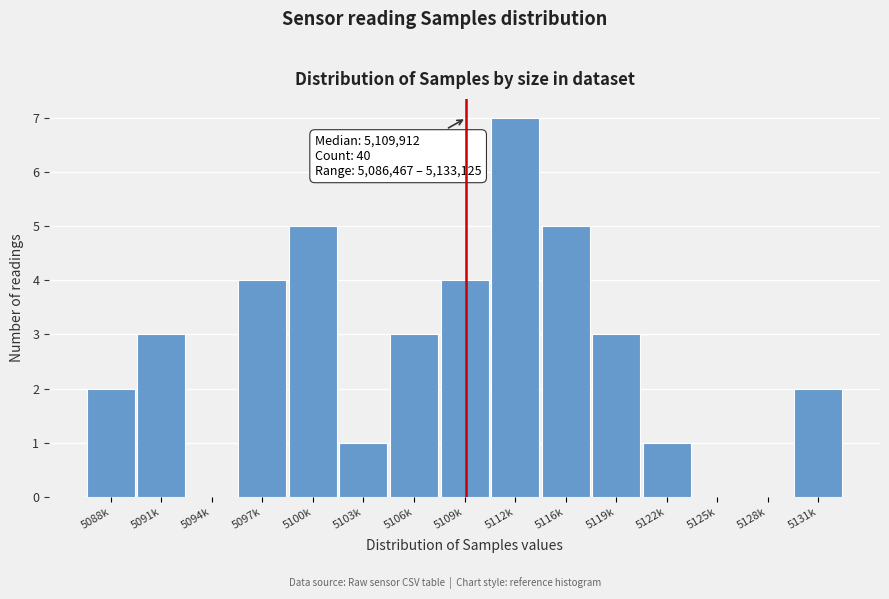

Reading left to right, transcribe all the data shown in this chart.

5088k=2	5091k=3	5094k=0	5097k=4	5100k=5	5103k=1	5106k=3	5109k=4	5112k=7	5116k=5	5119k=3	5122k=1	5125k=0	5128k=0	5131k=2